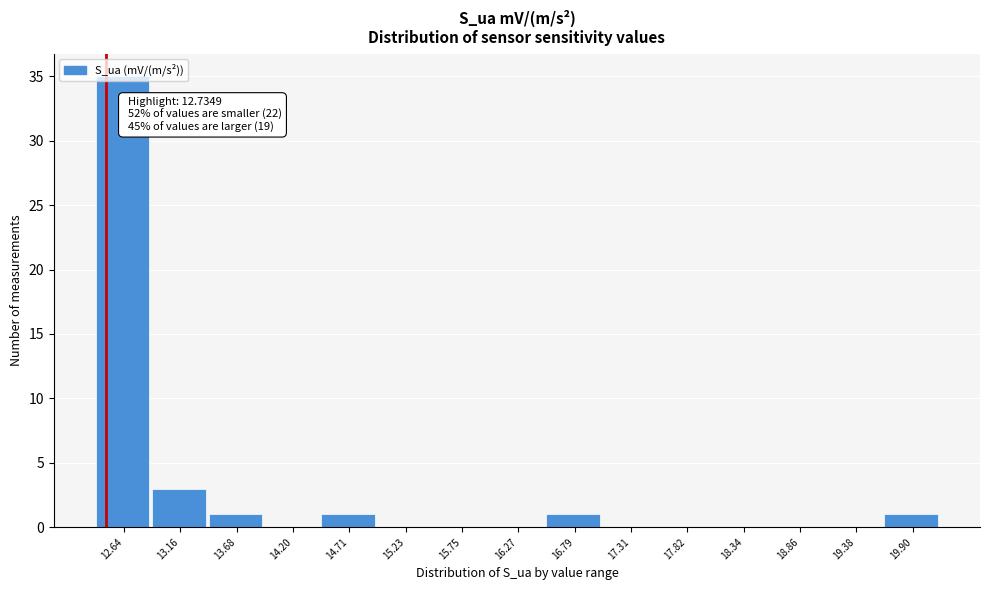

The value at 16.79 is 1. True or false?

True